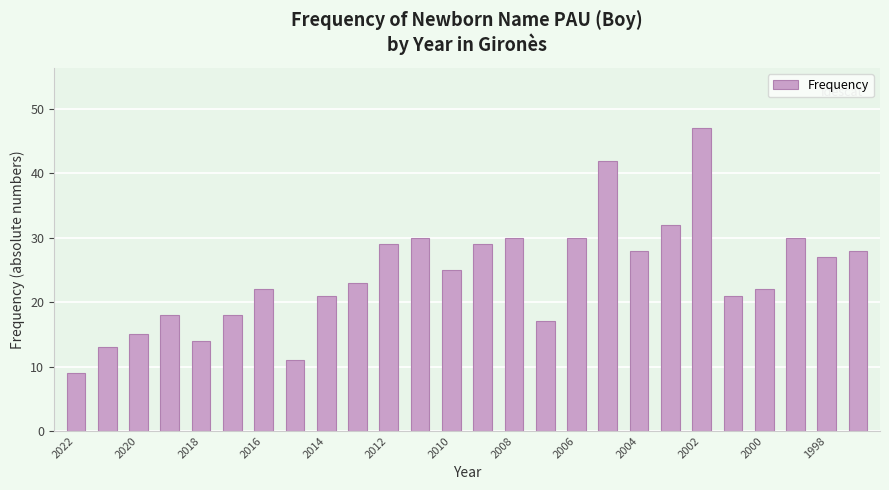

What is the value of the 26th bar from the left?

28